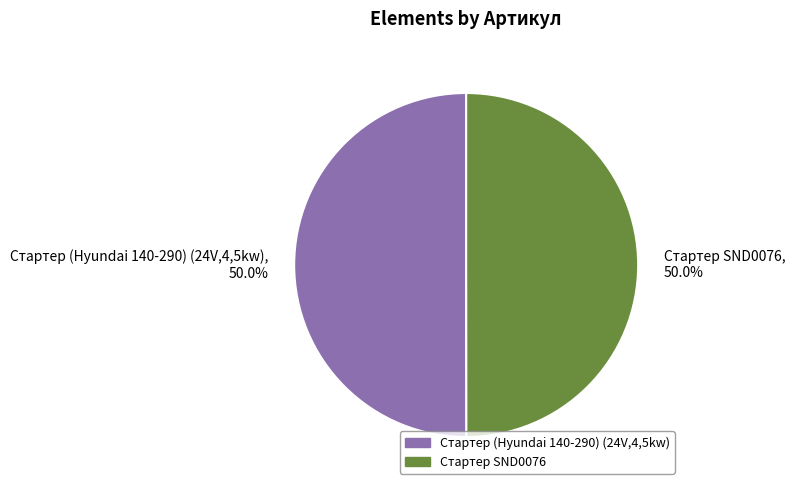

Approximately how many times larger is the value at Стартер SND0076 compared to Стартер (Hyundai 140-290) (24V,4,5kw)?

1.0